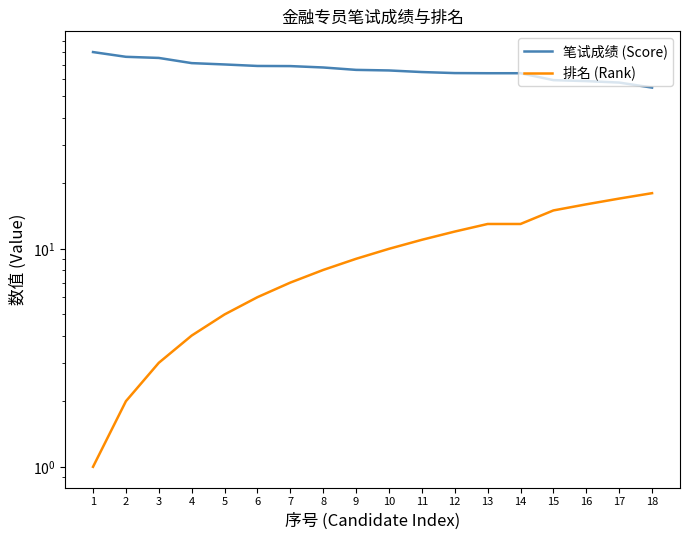

True or false: 笔试成绩 (Score) has a value of 113.1 at 8.

False